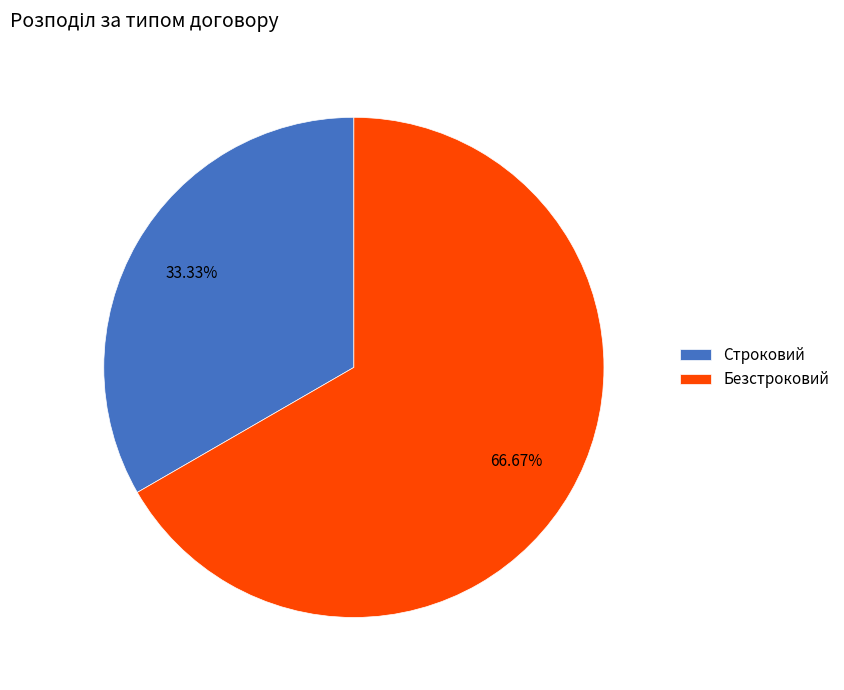

Rank the categories by value from lowest to highest.

Строковий, Безстроковий